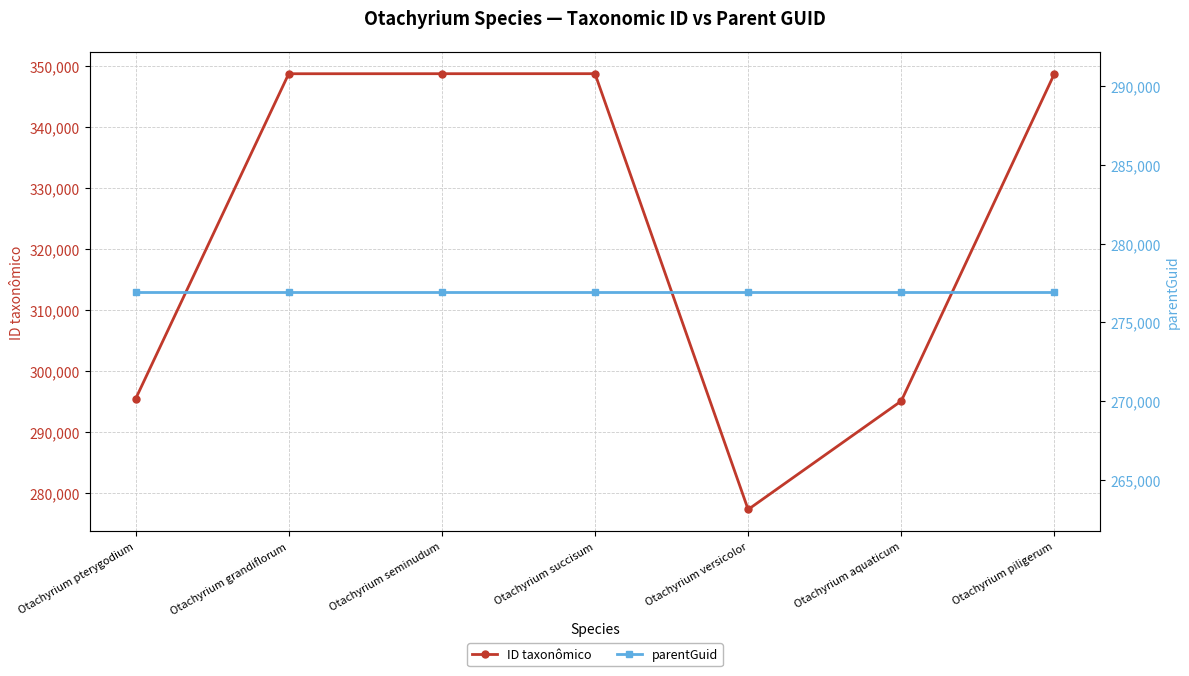

In ID taxonômico, how many points are higher than both neighbors (excluding endpoints)?

1